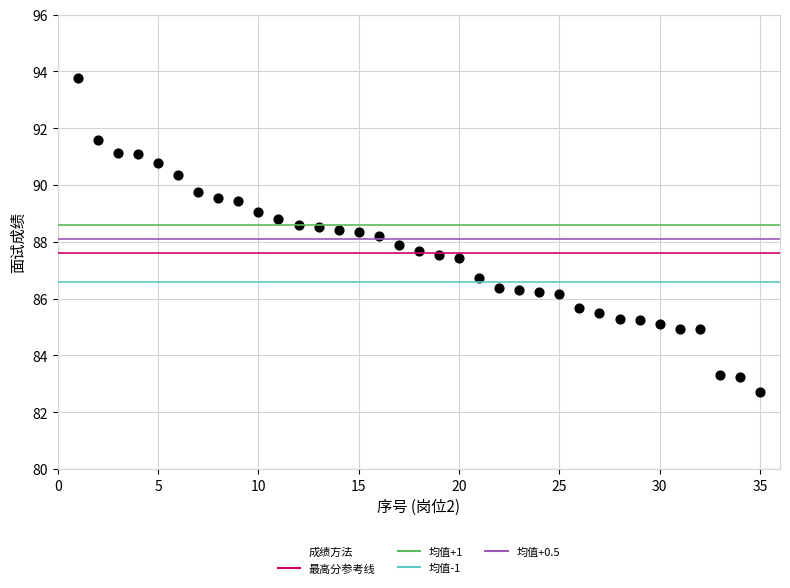

What is the range of X values (max minus min)?

34.0